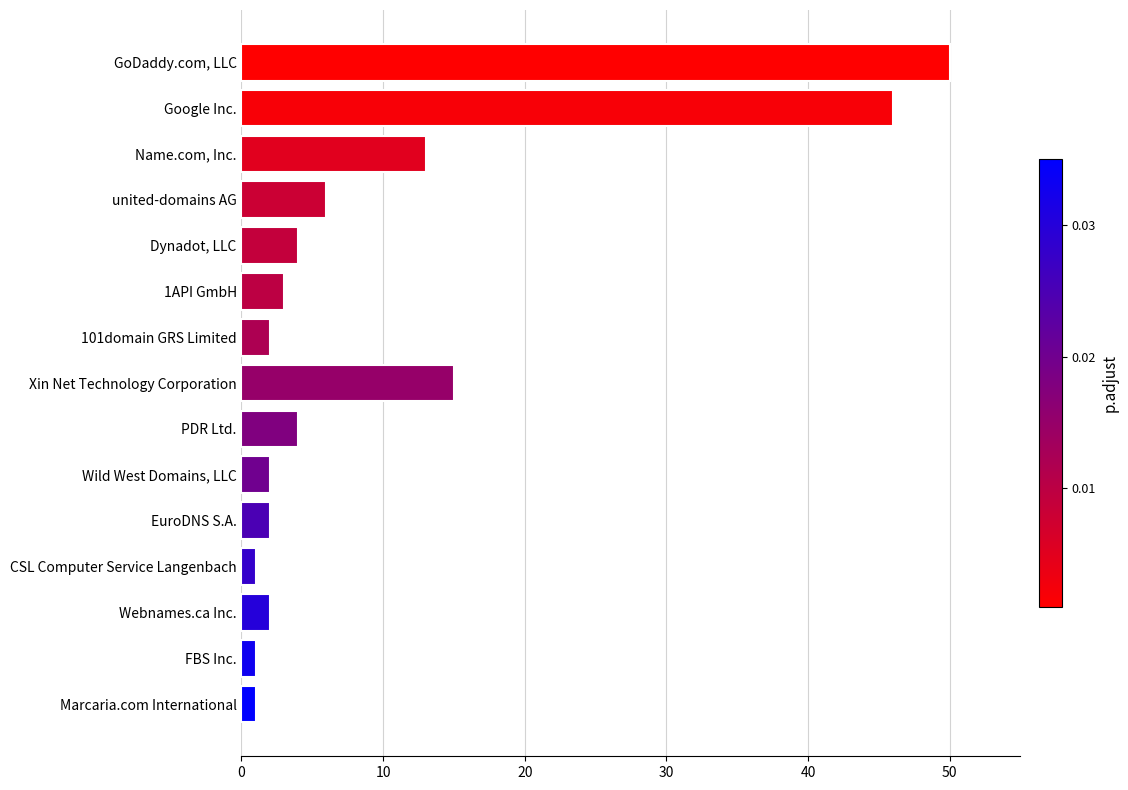

What is the difference between the maximum and second lowest values?

49